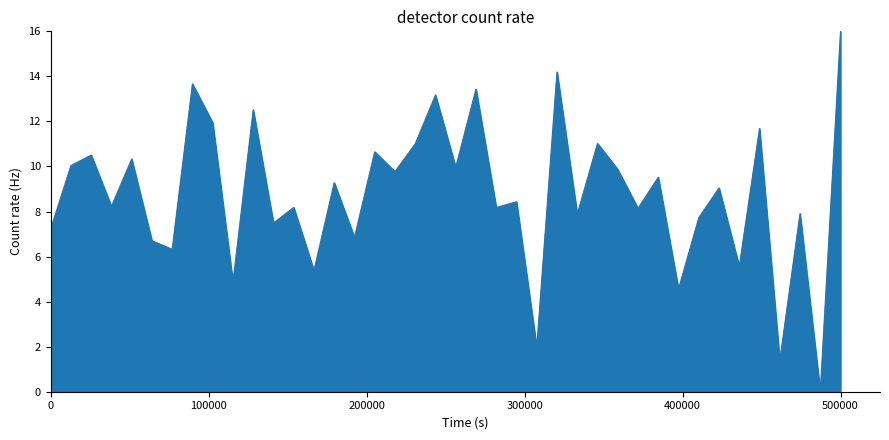

What is the greatest value displayed?

16.0